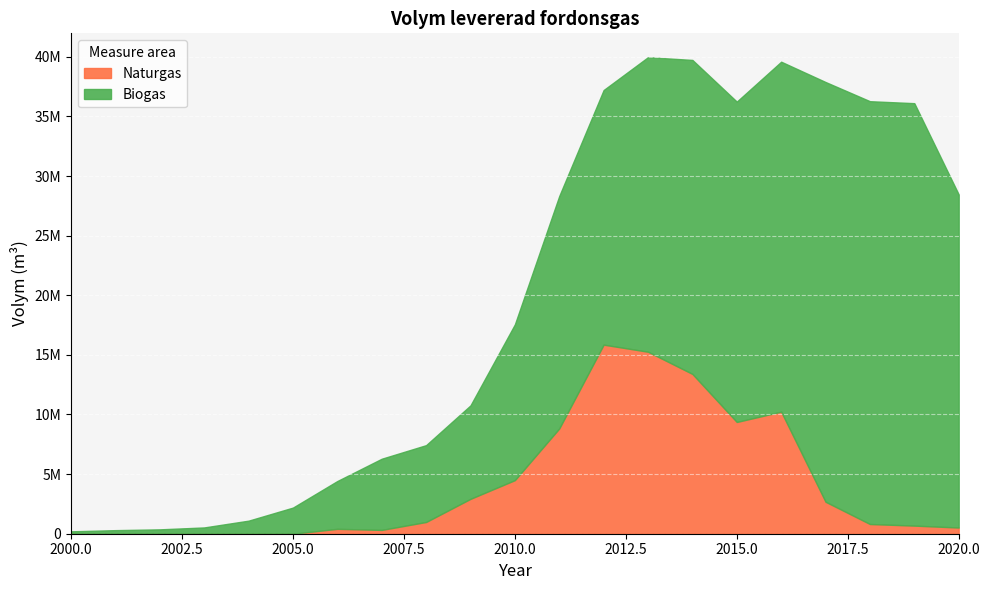

Reading left to right, list all the values displayed in this chart.

Biogas: 200000	300000	367000	527000	1096000	2192000	4010000	5970000	6445000	7838750	13065400	19495700	21356000	24707000	26336000	26870000	29351000	35206000	35463000	35432000	27936000
Naturgas: 0	0	0	0	0	0	410000	320000	984000	2926190	4494570	8829650	15859000	15264000	13402000	9373000	10239000	2681000	814000	680000	519000